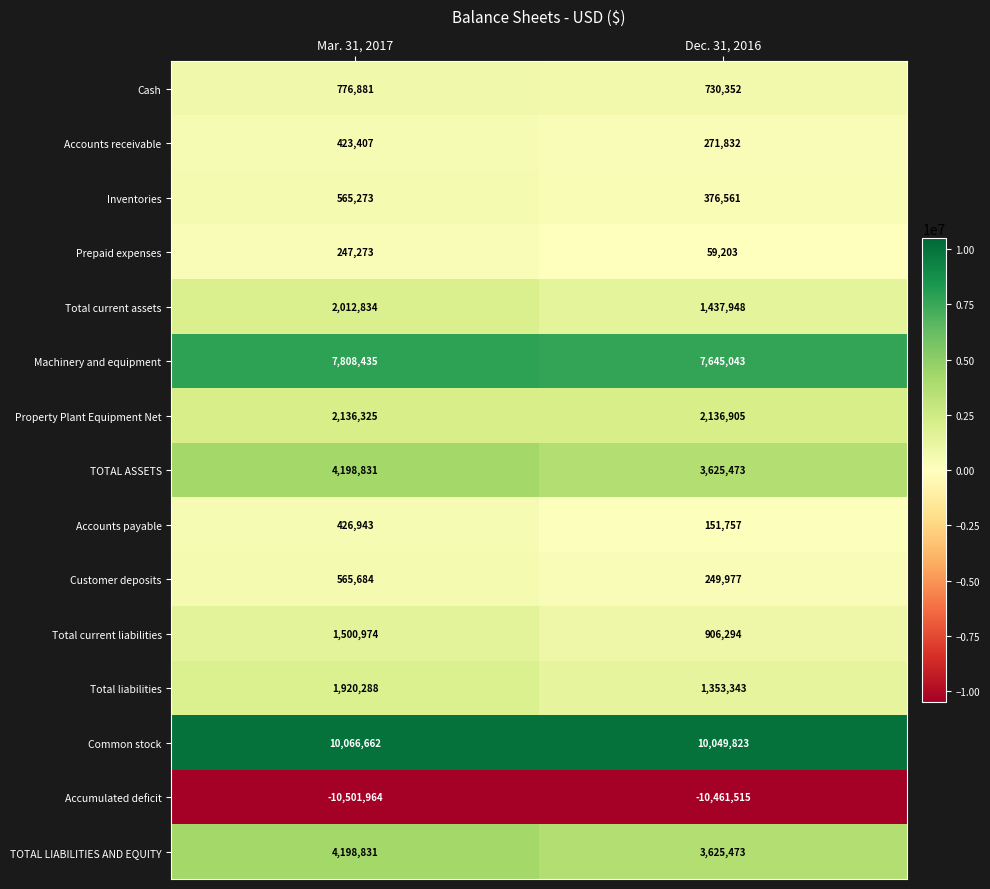

Reading left to right, what are all the values shown in this chart?

Cash: 776881	730352
Accounts receivable: 423407	271832
Inventories: 565273	376561
Prepaid expenses: 247273	59203
Total current assets: 2012834	1437948
Machinery and equipment: 7808435	7645043
Property Plant Equipment Net: 2136325	2136905
TOTAL ASSETS: 4198831	3625473
Accounts payable: 426943	151757
Customer deposits: 565684	249977
Total current liabilities: 1500974	906294
Total liabilities: 1920288	1353343
Common stock: 10066662	10049823
Accumulated deficit: -10501964	-10461515
TOTAL LIABILITIES AND EQUITY: 4198831	3625473